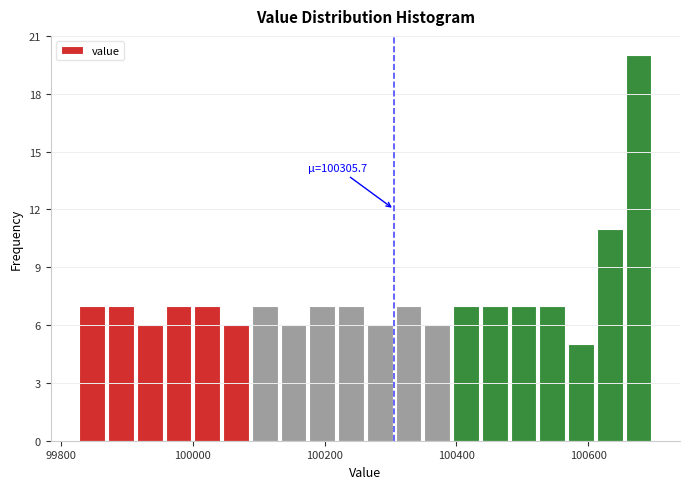

Around what value on the x-axis is the tallest bar? Give the approximate position of its centre, as read against the axis.

100680